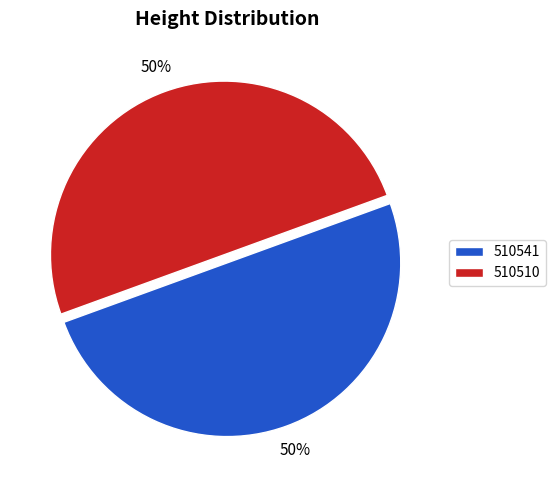

How many slices are in this pie chart?

2